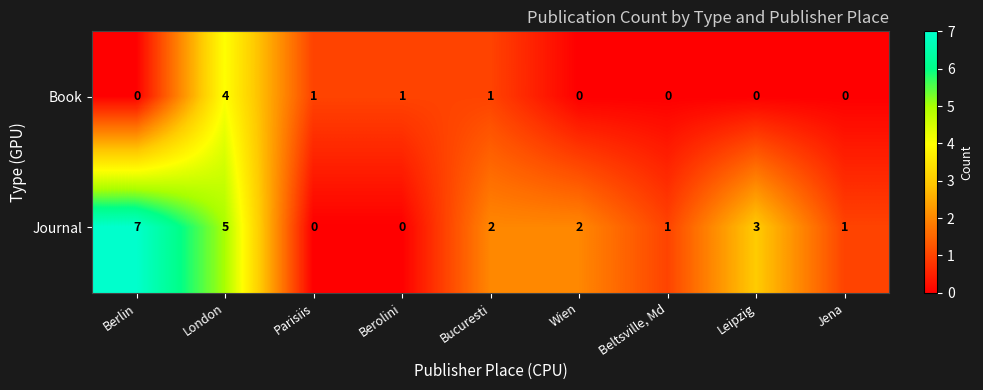

List the series in order of their peak value, lowest first.

Book, Journal